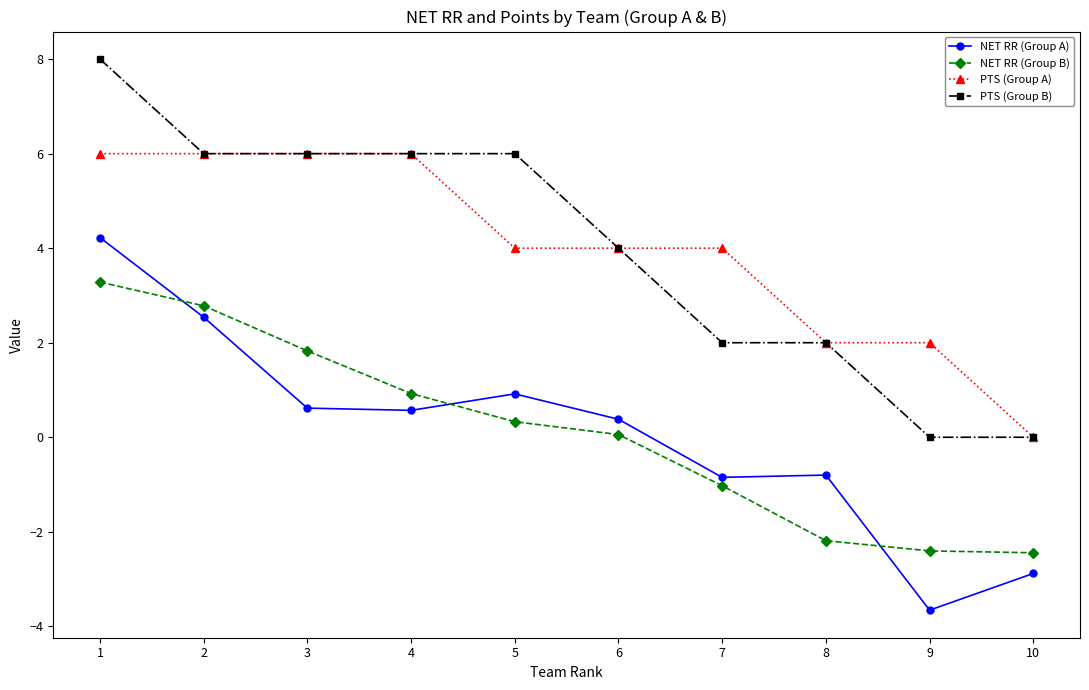

Which series changed the most between 3 and 8?

NET RR (Group B)